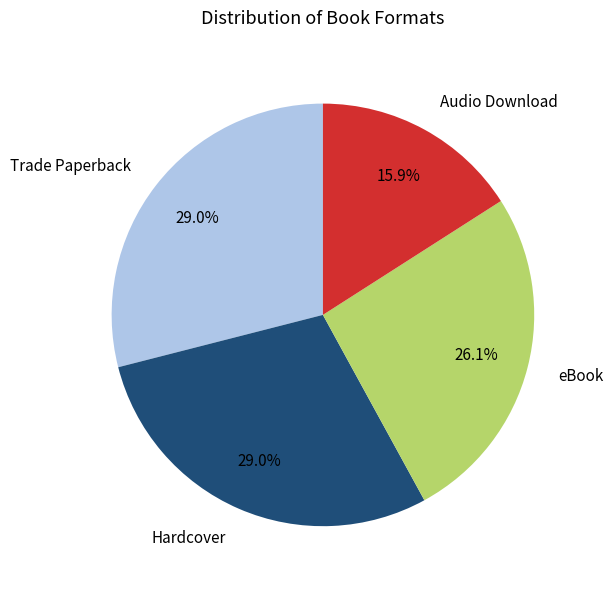

Is there any slice that represents more than half of the pie?

No